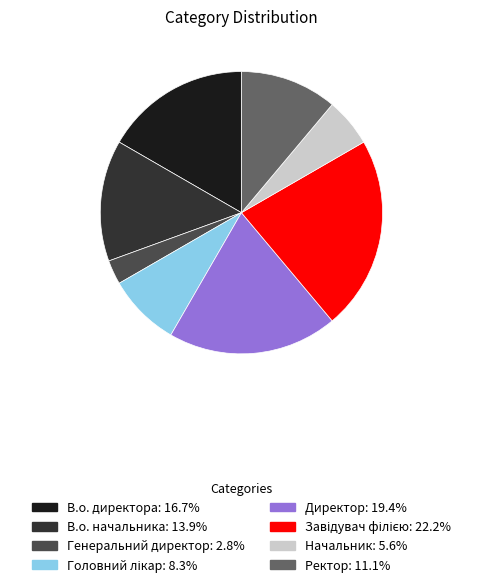

What is the ratio of the value at Директор to the value at Генеральний директор?

7.0